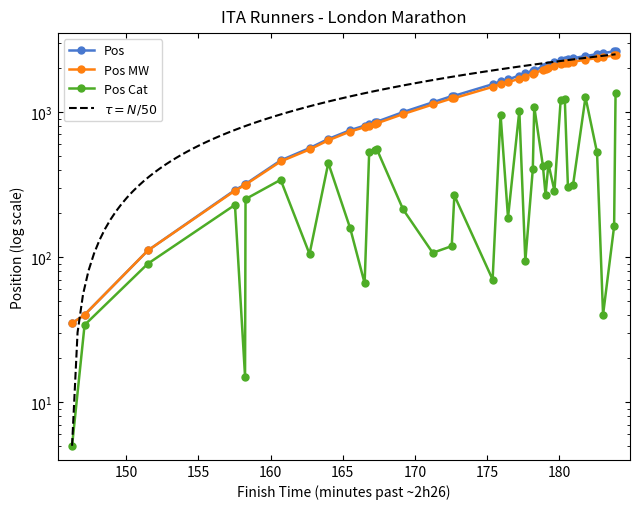

What is the average value of the Pos series?

1432